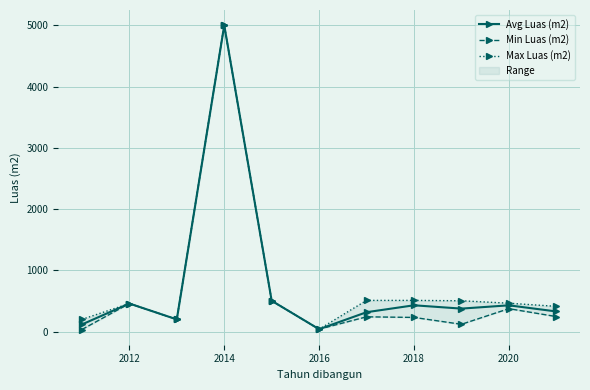

True or false: Avg Luas (m2) has a value of 459.0 at 2012.

True